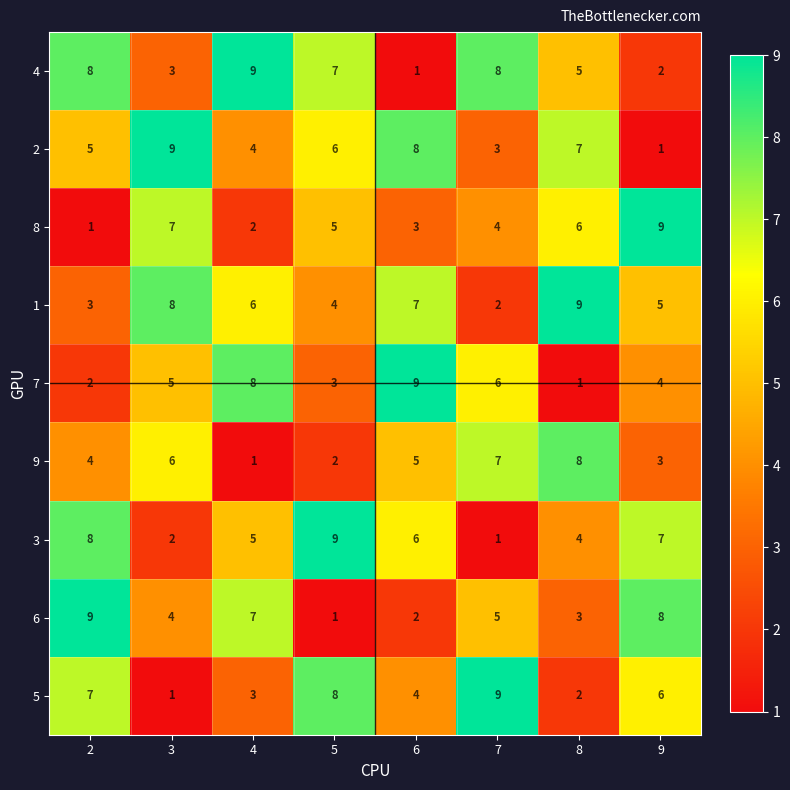

Which series changed the most between 4 and 6?

4